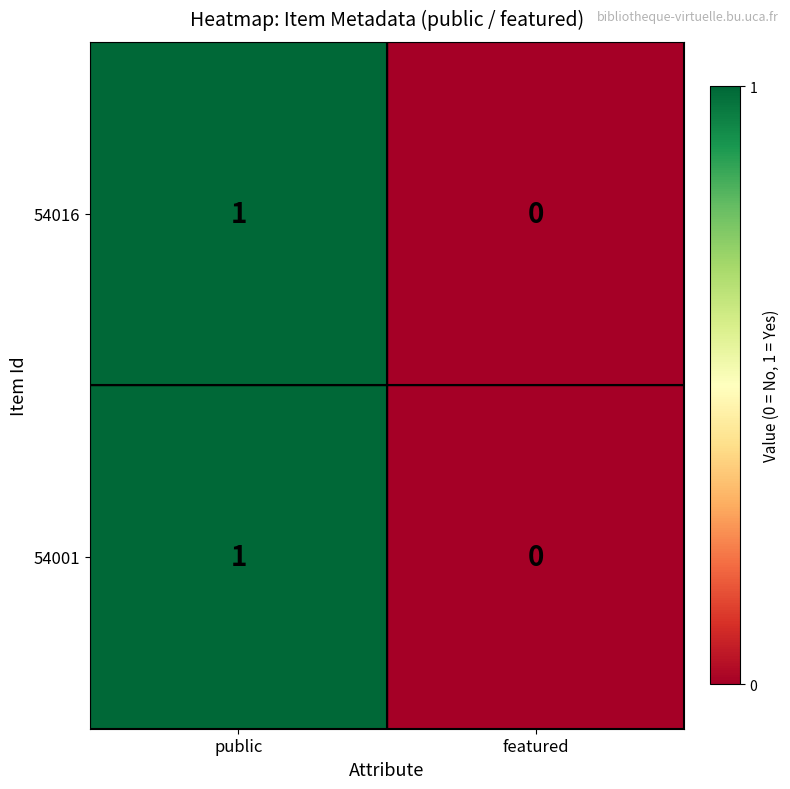

At which category is the sum across all series the highest?

public